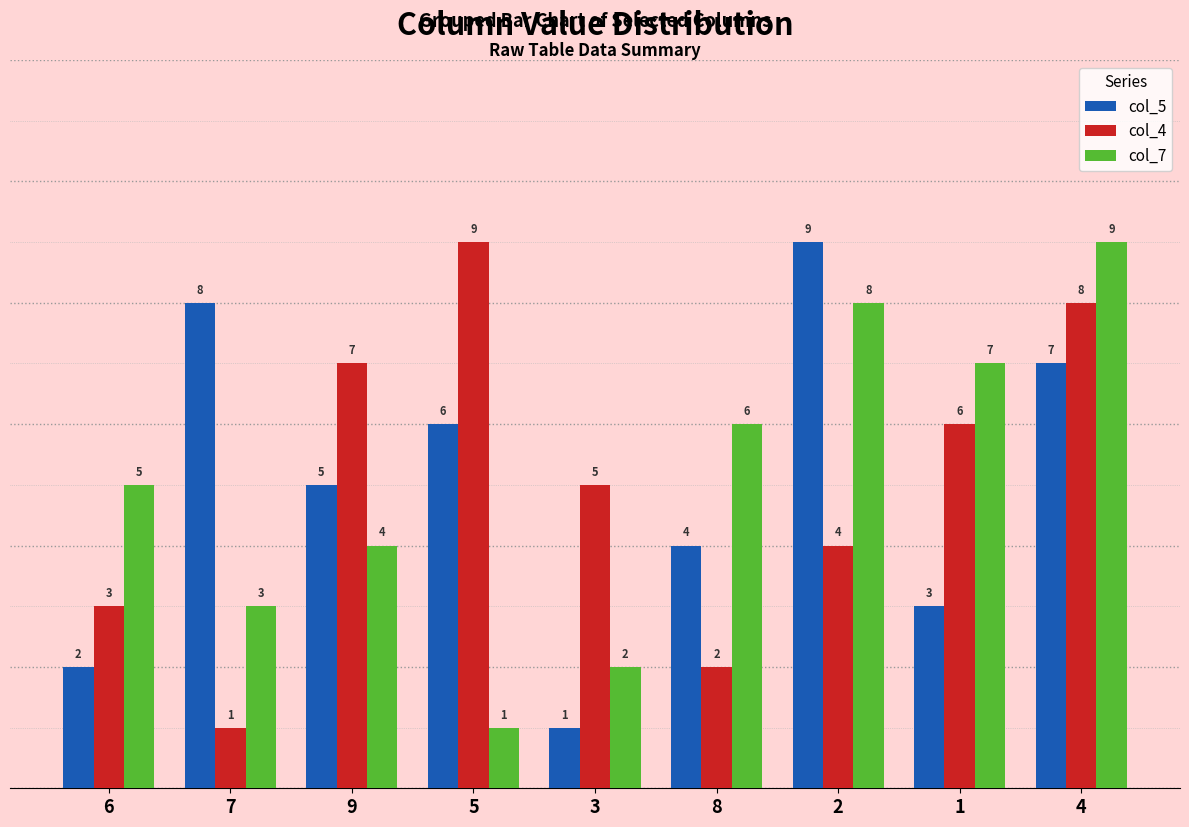

At how many categories does at least one series exceed 2?

9